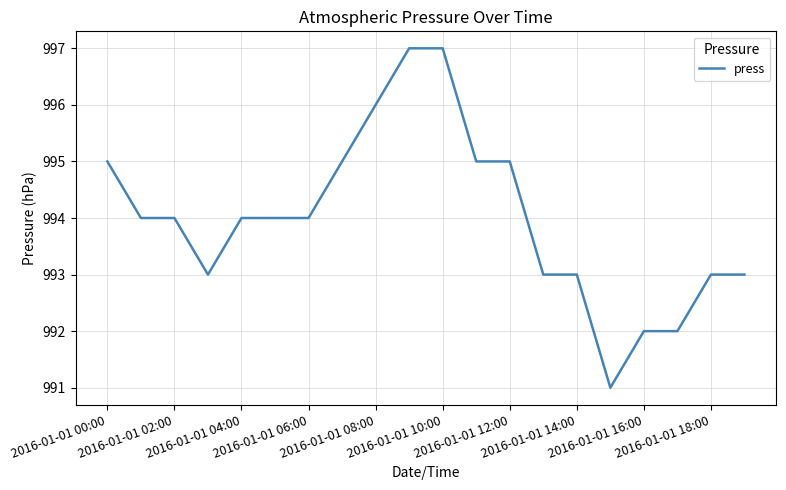

What is the smallest value displayed?

991